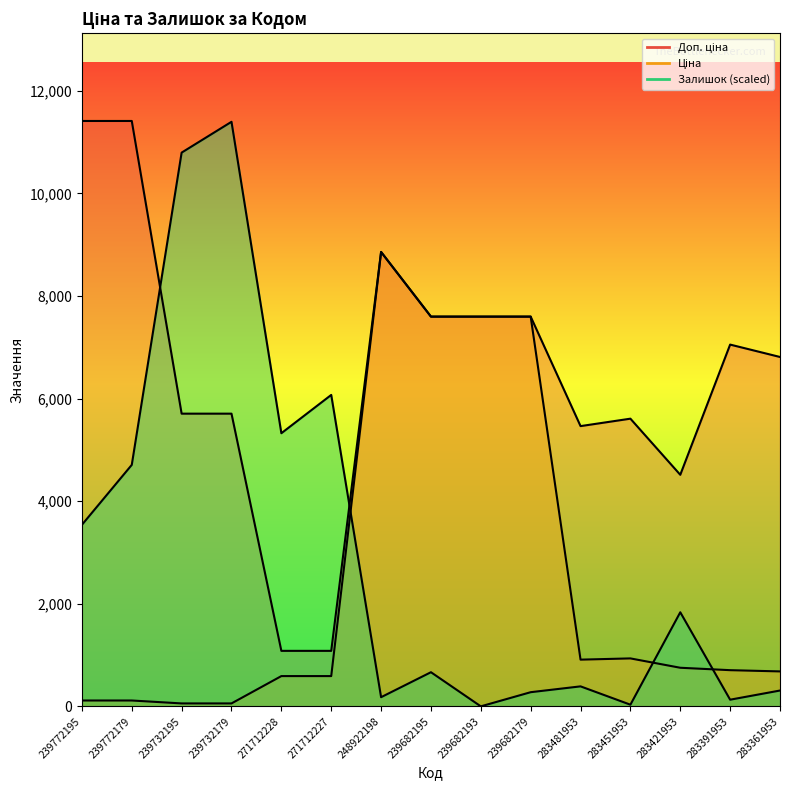

Which series has the widest spread of values?

Залишок (scaled)